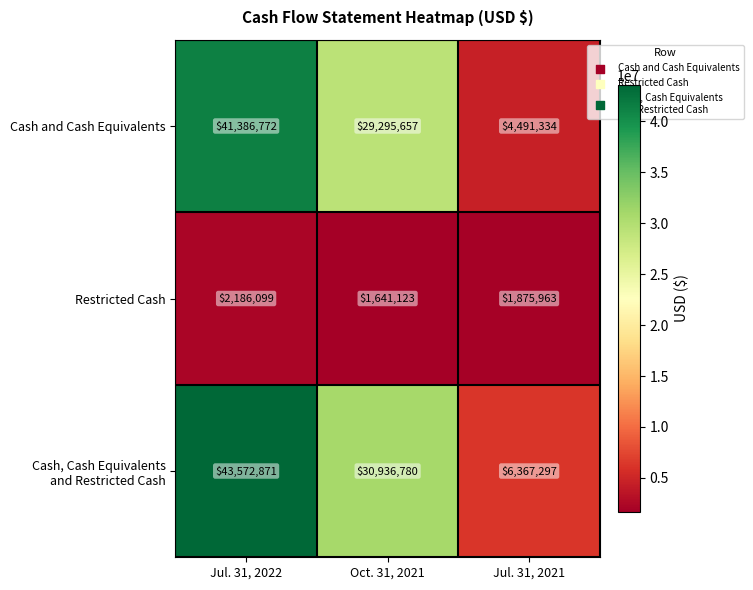

At which label does Cash and Cash Equivalents first exceed 29295657?

Jul. 31, 2022